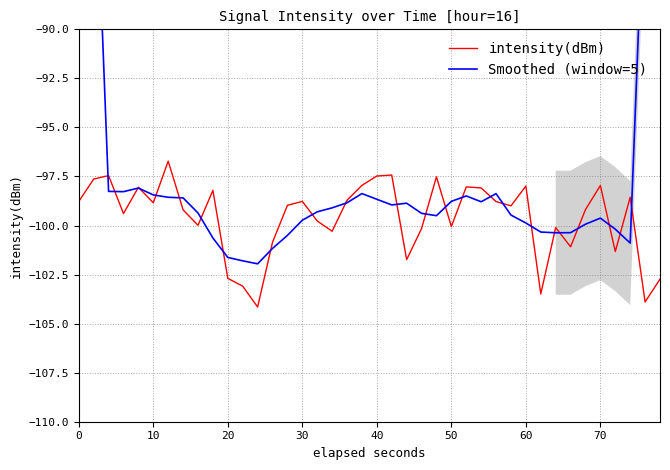

What is the value of the intensity(dBm) point at the 28th from the left?

-98.1